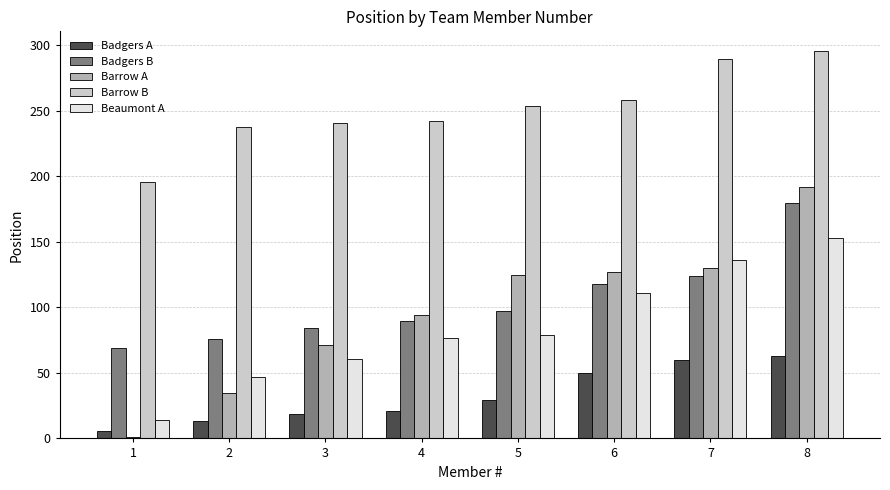

Is it true that Barrow A equals 94 at 4?

True